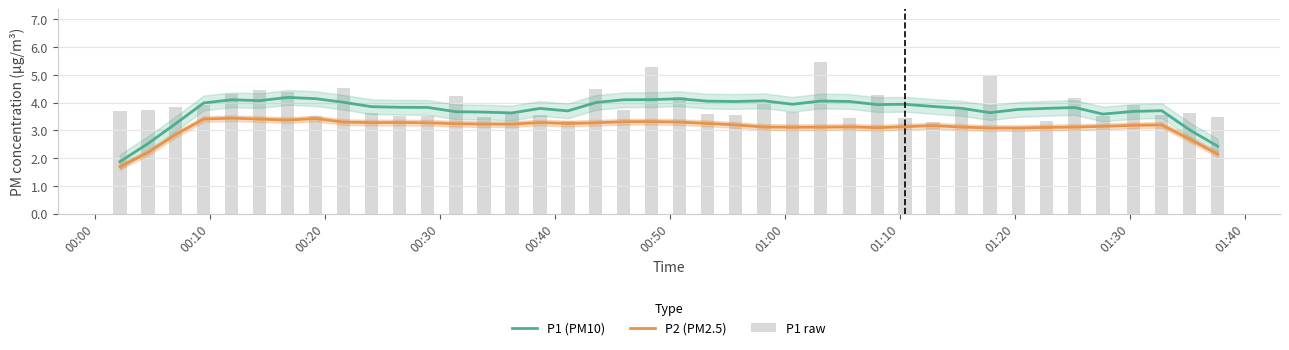

What is the value of the P2 (PM2.5) bar at the 8th from the left?

3.4